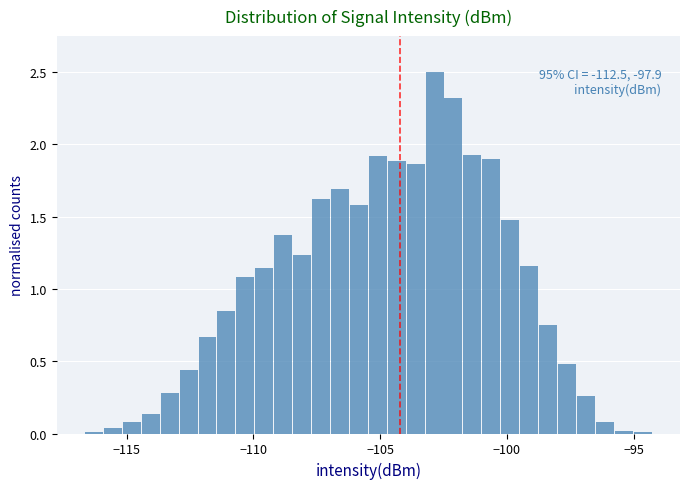

Around what value on the x-axis is the tallest bar? Give the approximate position of its centre, as read against the axis.

-103.0